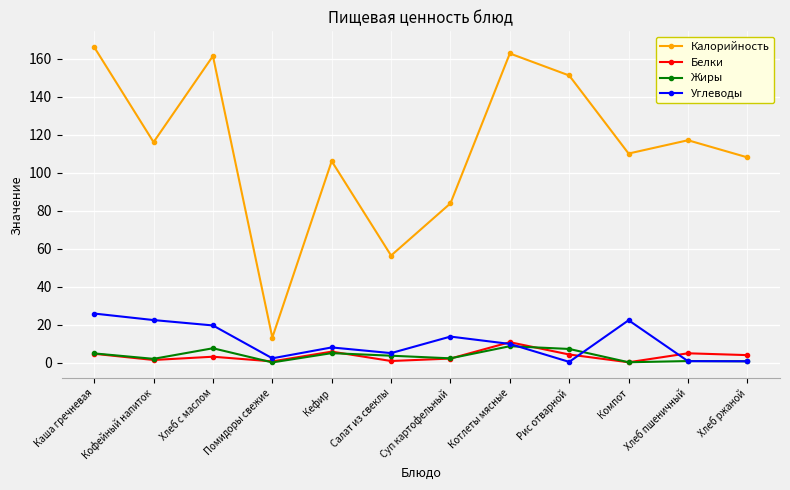

What is the maximum value shown in the chart?

166.0